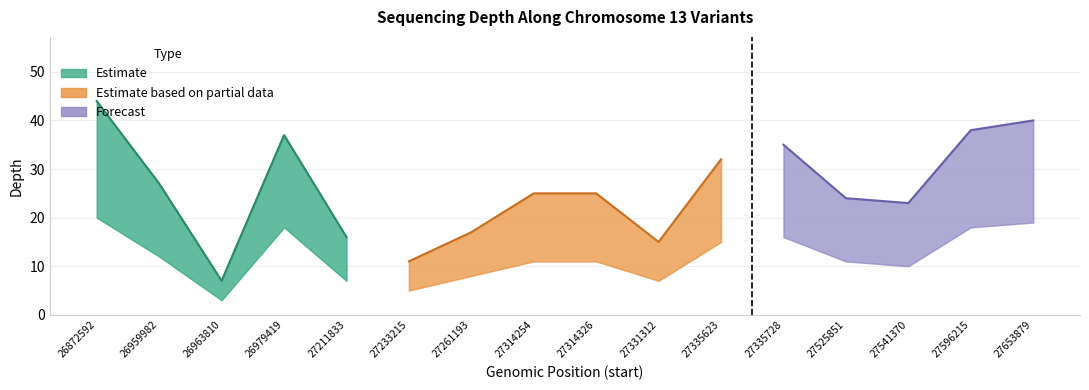

Reading left to right, list all the values displayed in this chart.

depth: 26872592=44	26959982=27	26963810=7	26979419=37	27211833=16	27233215=11	27261193=17	27314254=25	27314326=25	27331312=15	27335623=32	27335728=35	27525851=24	27541370=23	27596215=38	27653879=40
depth_upper: 26872592=44	26959982=27	26963810=7	26979419=37	27211833=16	27233215=11	27261193=17	27314254=25	27314326=25	27331312=15	27335623=32	27335728=35	27525851=24	27541370=23	27596215=38	27653879=40
depth_lower: 26872592=20	26959982=12	26963810=3	26979419=18	27211833=7	27233215=5	27261193=8	27314254=11	27314326=11	27331312=7	27335623=15	27335728=16	27525851=11	27541370=10	27596215=18	27653879=19